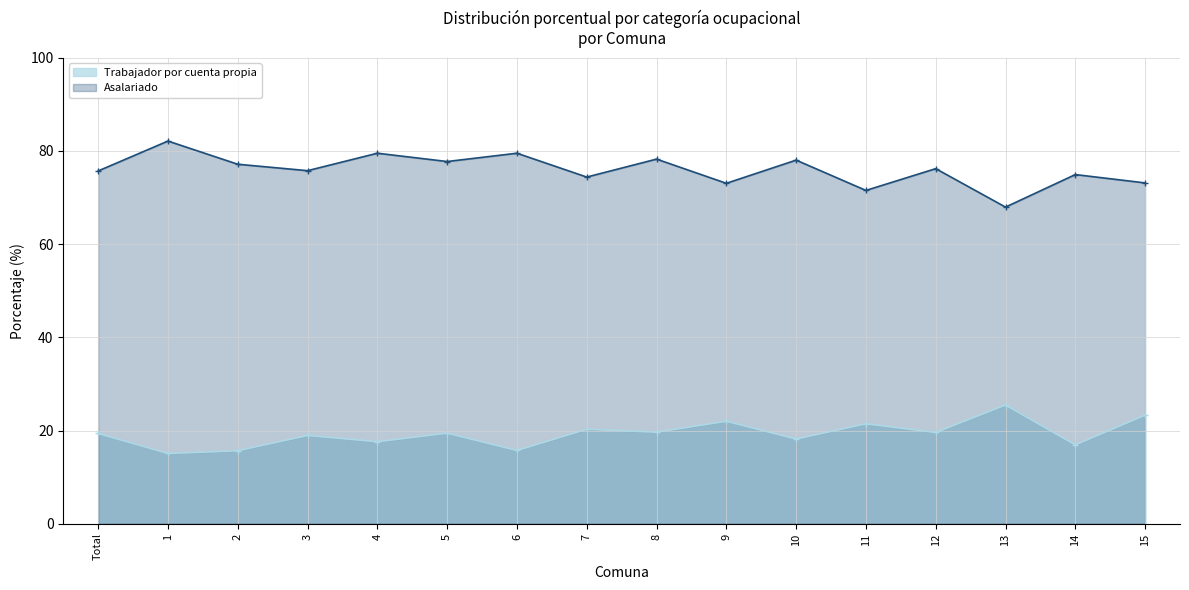

Is it true that Trabajador por cuenta propia equals 7.2 at 9?

False